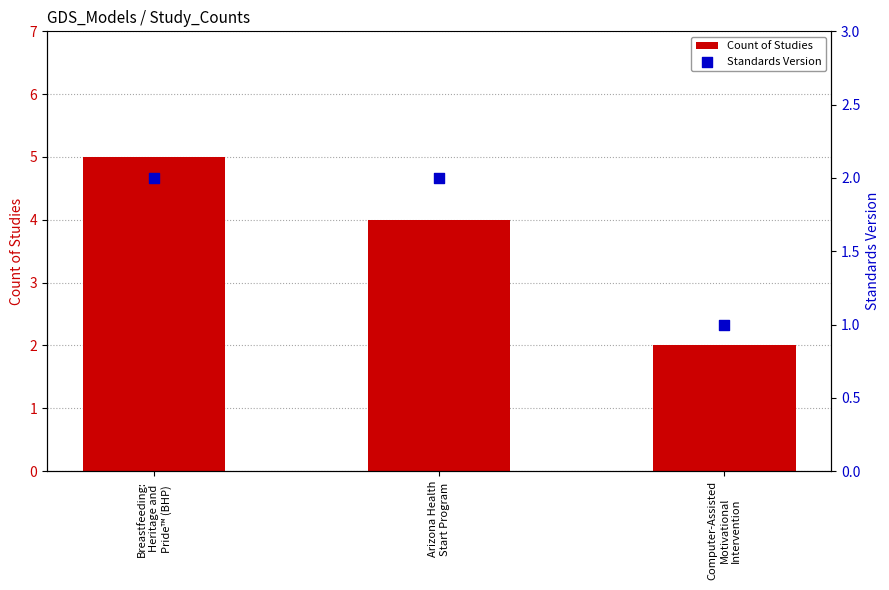

At which category is the sum across all series the highest?

Breastfeeding:
Heritage and
Pride™ (BHP)